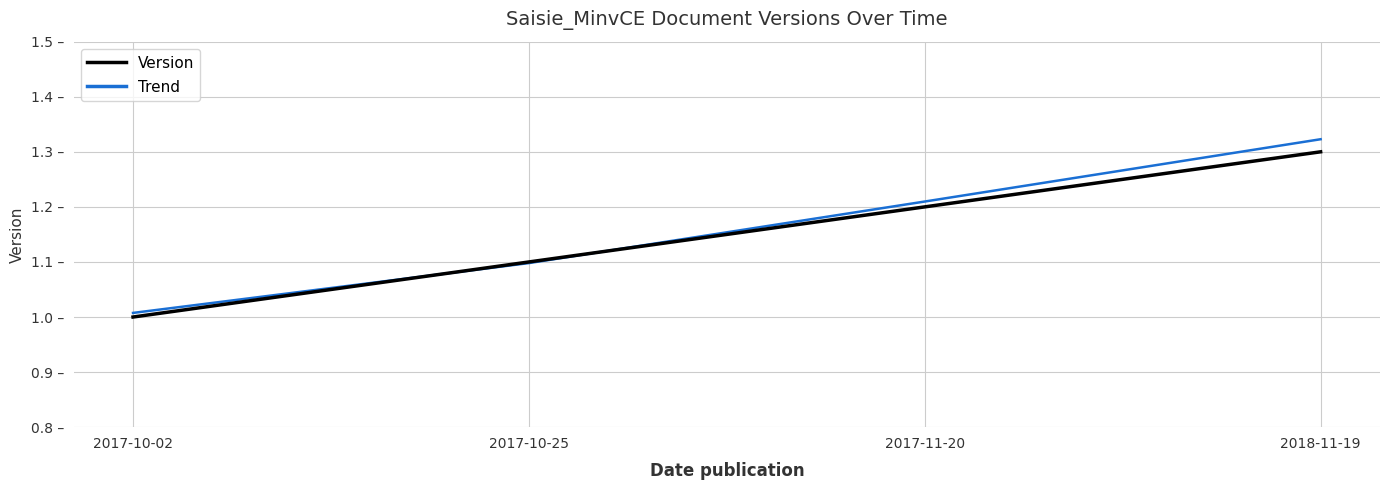

True or false: Trend has a value of 1.3 at 2018-11-19.

True